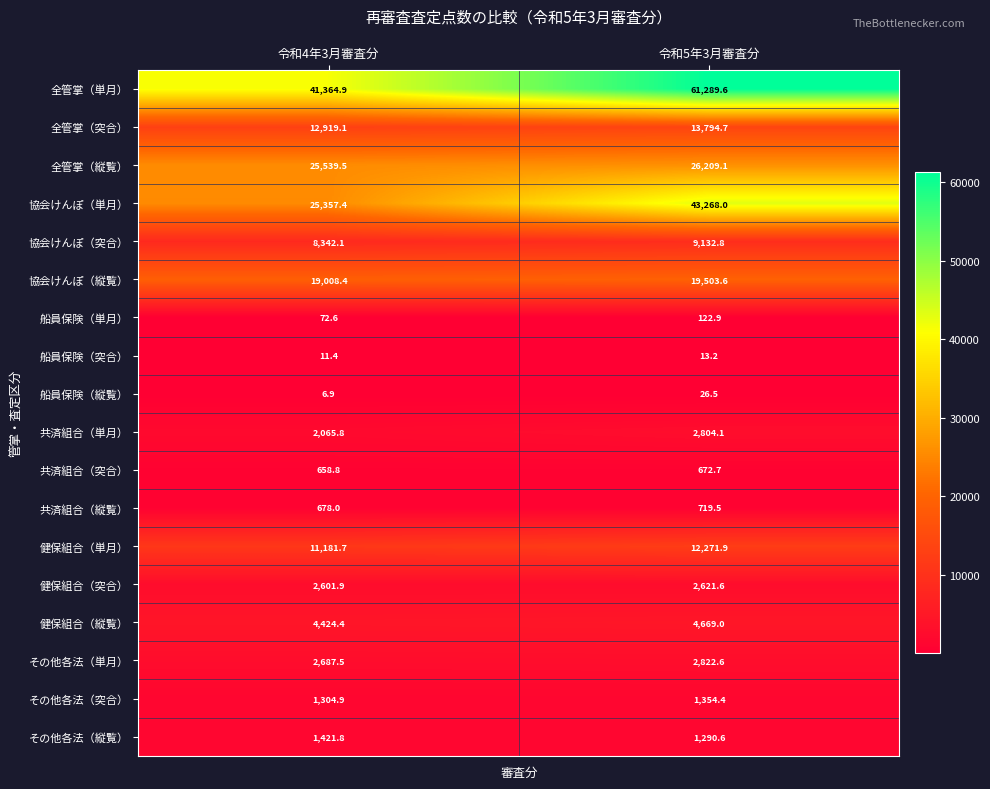

Rank the series at 令和4年3月審査分 from lowest to highest value.

船員保険（縦覧）, 船員保険（突合）, 船員保険（単月）, 共済組合（突合）, 共済組合（縦覧）, その他各法（突合）, その他各法（縦覧）, 共済組合（単月）, 健保組合（突合）, その他各法（単月）, 健保組合（縦覧）, 協会けんぽ（突合）, 健保組合（単月）, 全管掌（突合）, 協会けんぽ（縦覧）, 協会けんぽ（単月）, 全管掌（縦覧）, 全管掌（単月）